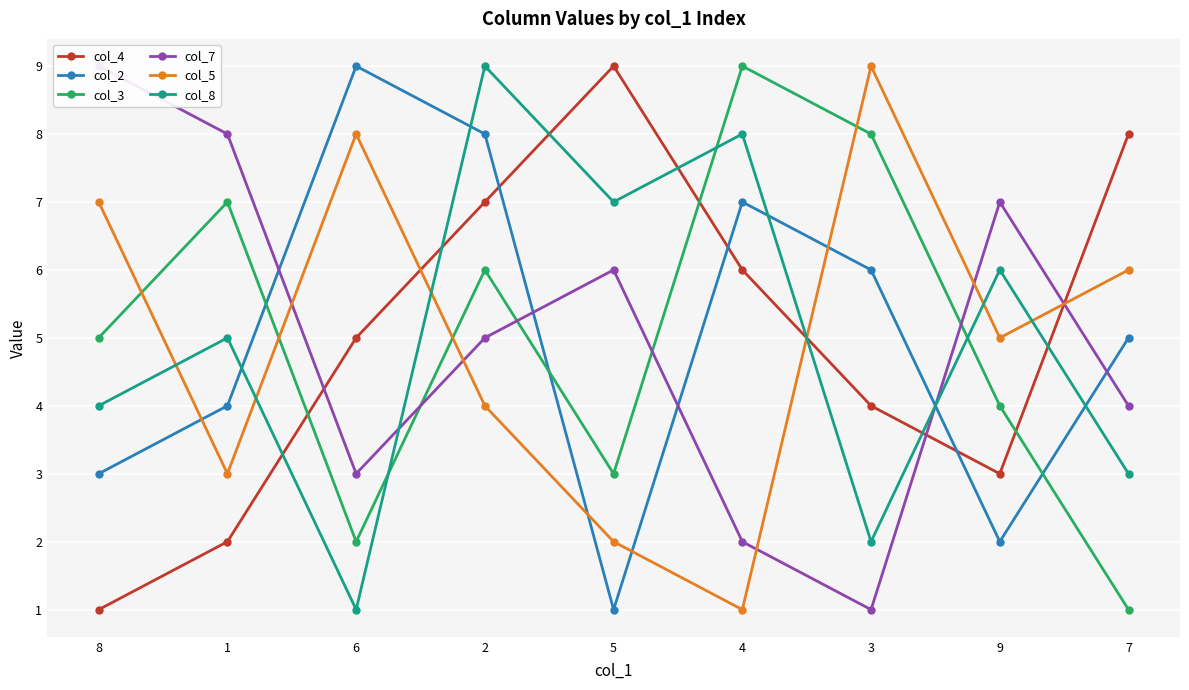

What is the value of the col_7 point at the 1st from the left?

9